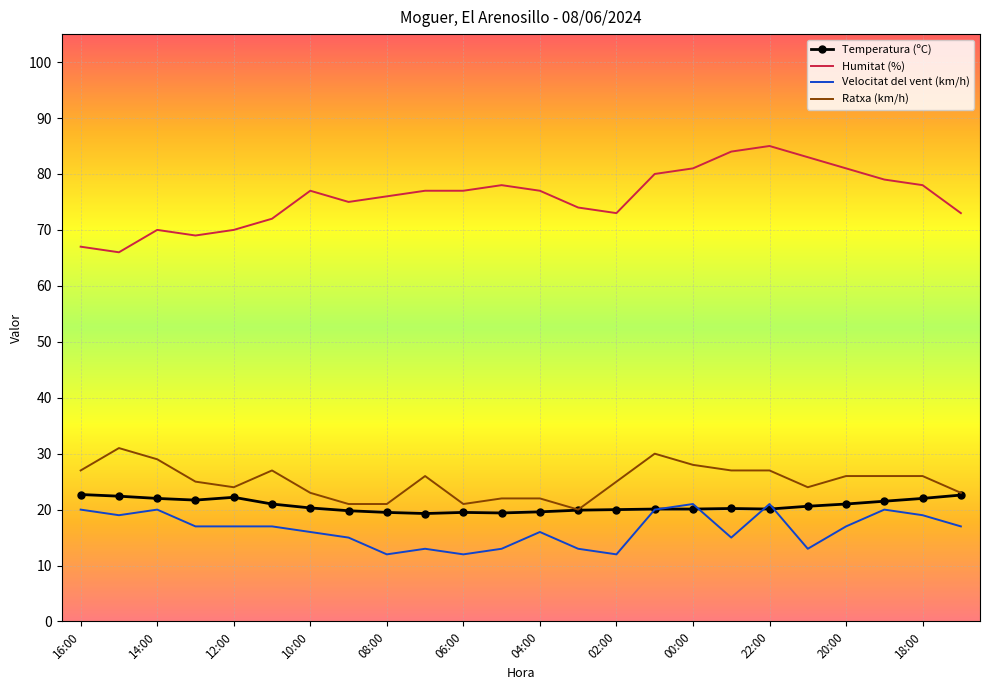

At how many categories does at least one series exceed 39?

24